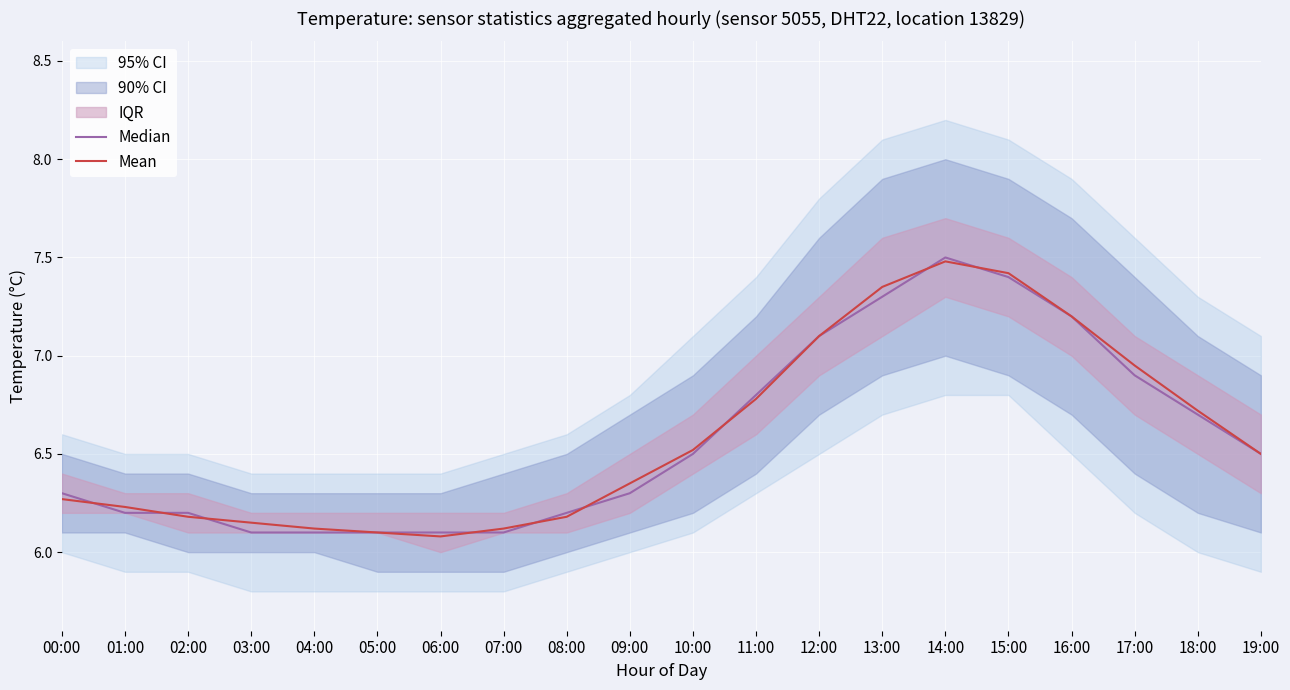

At which category does Mean reach its first local peak?

14:00